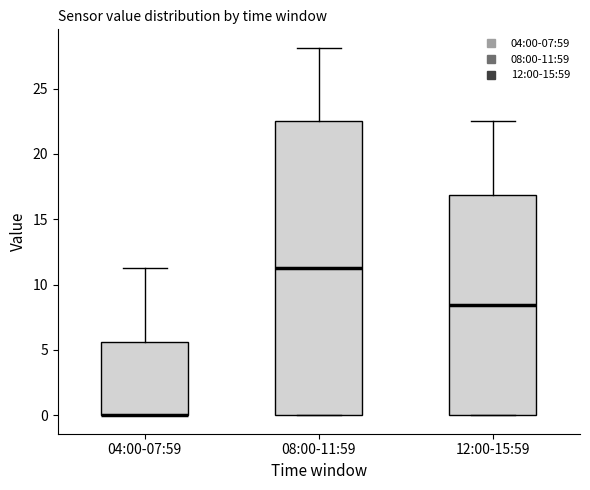

Which box is the tallest, from its lower edge to its upper edge?

08:00-11:59